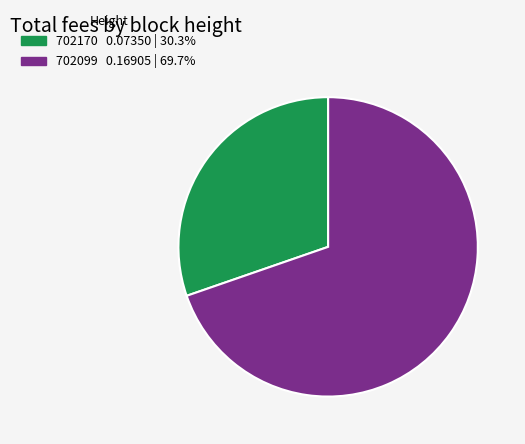

Is there any slice that represents more than half of the pie?

Yes